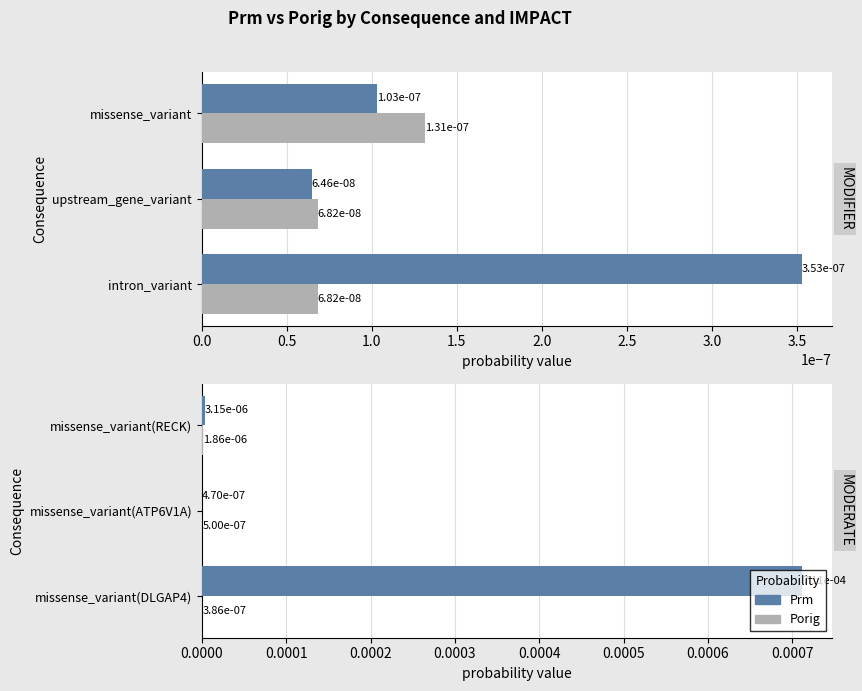

How many groups of bars are there?

3